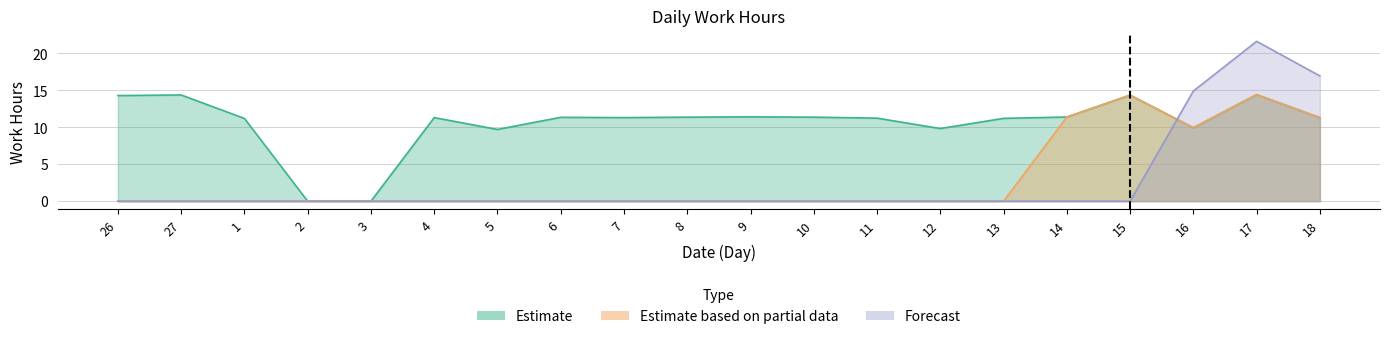

True or false: Estimate based on partial data has more than 1 points higher than both neighbors.

False